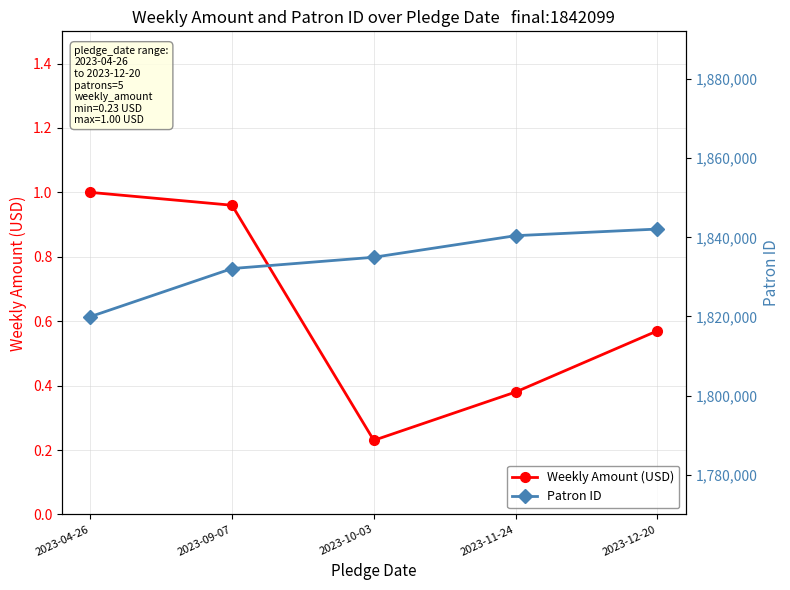

What is the label of the 5th point from the left?

2023-12-20